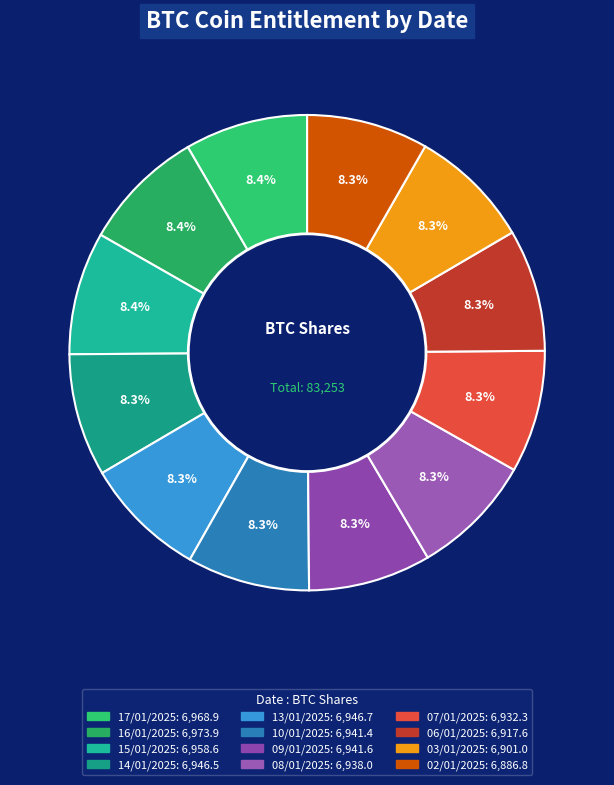

Is 07/01/2025 the majority of the pie?

No